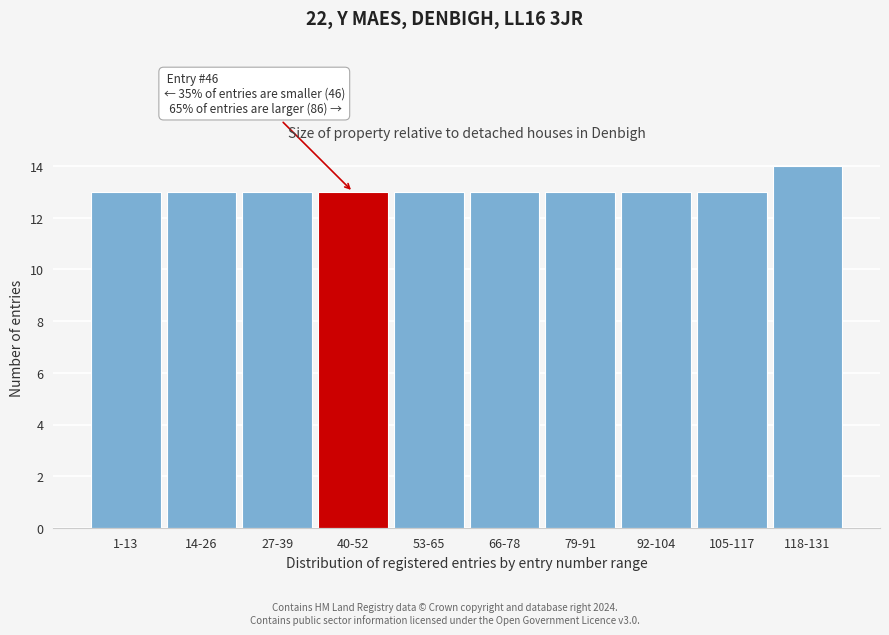

Reading right to left, what are all the values shown in this chart?

118-131=14	105-117=13	92-104=13	79-91=13	66-78=13	53-65=13	40-52=13	27-39=13	14-26=13	1-13=13